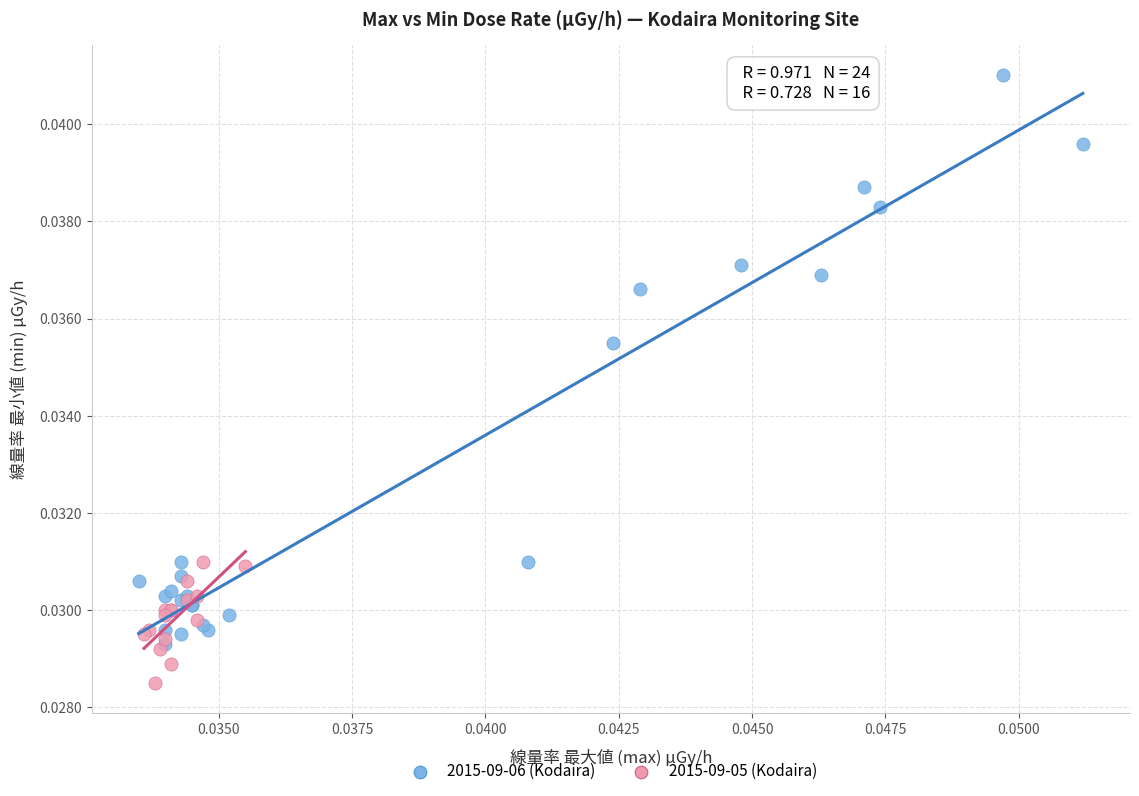

Which series contains the lowest Y value?

2015-09-05 (Kodaira)